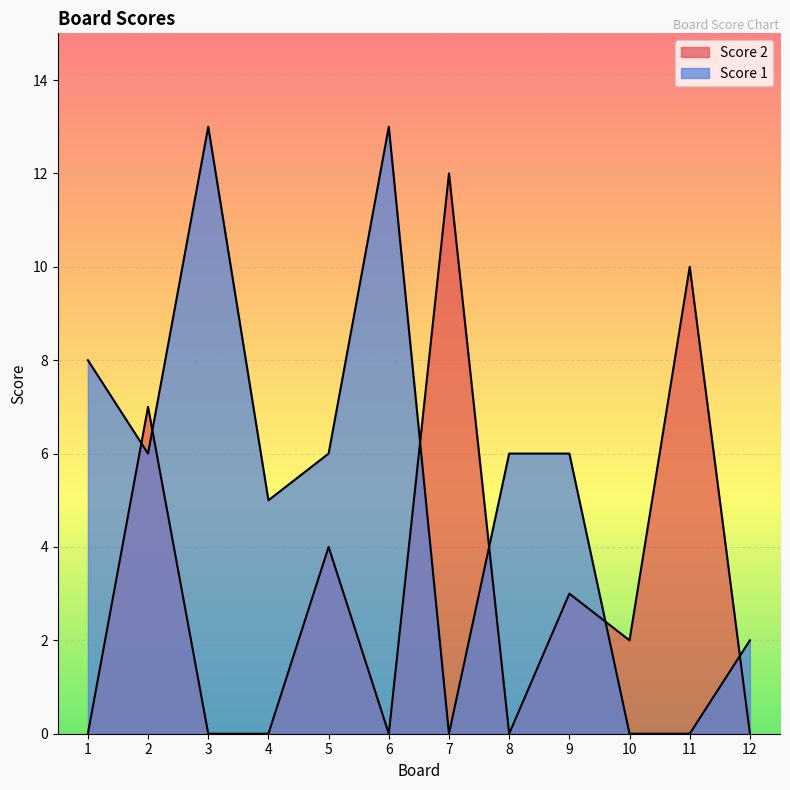

How many values in the Score 1 series are below 6?

5